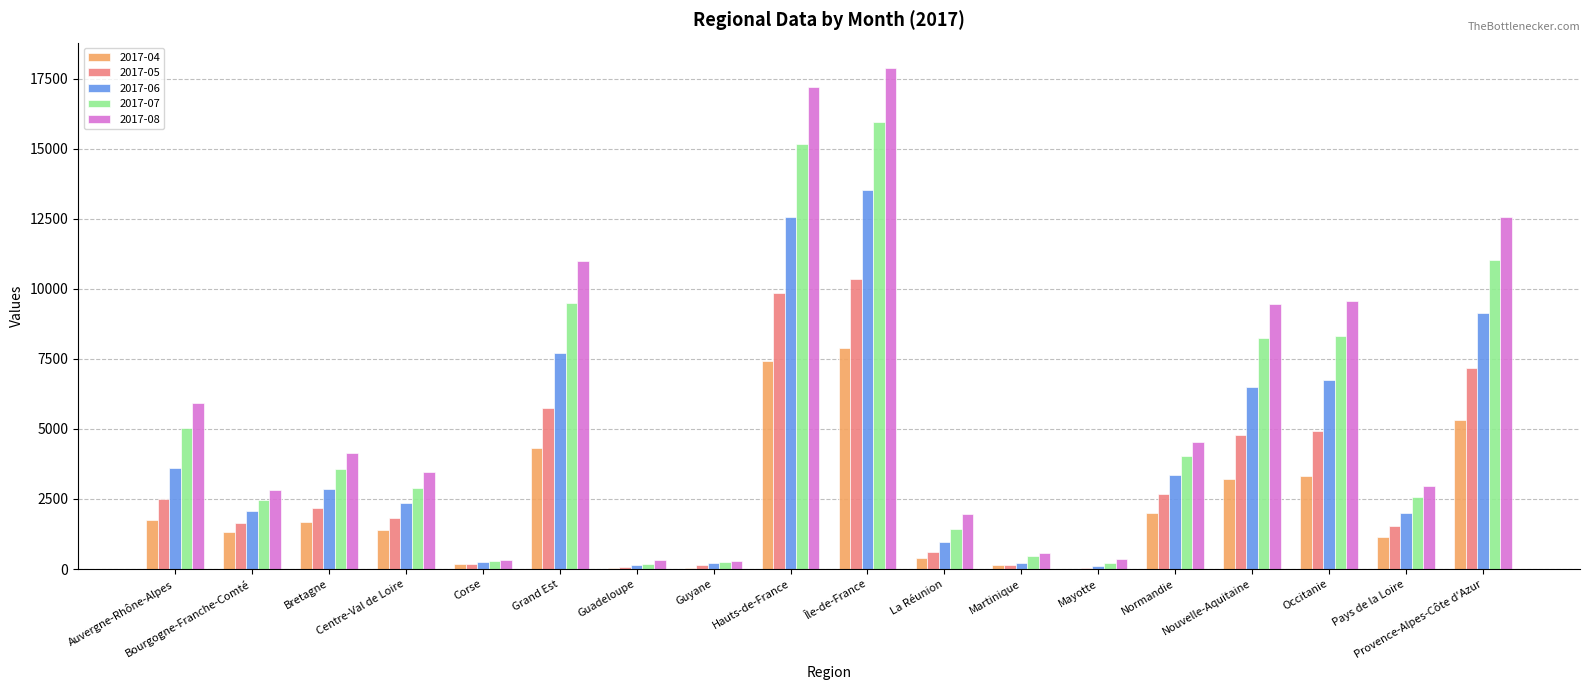

What is the sum of the 2017-06 values at Pays de la Loire and Provence-Alpes-Côte d'Azur?

11130